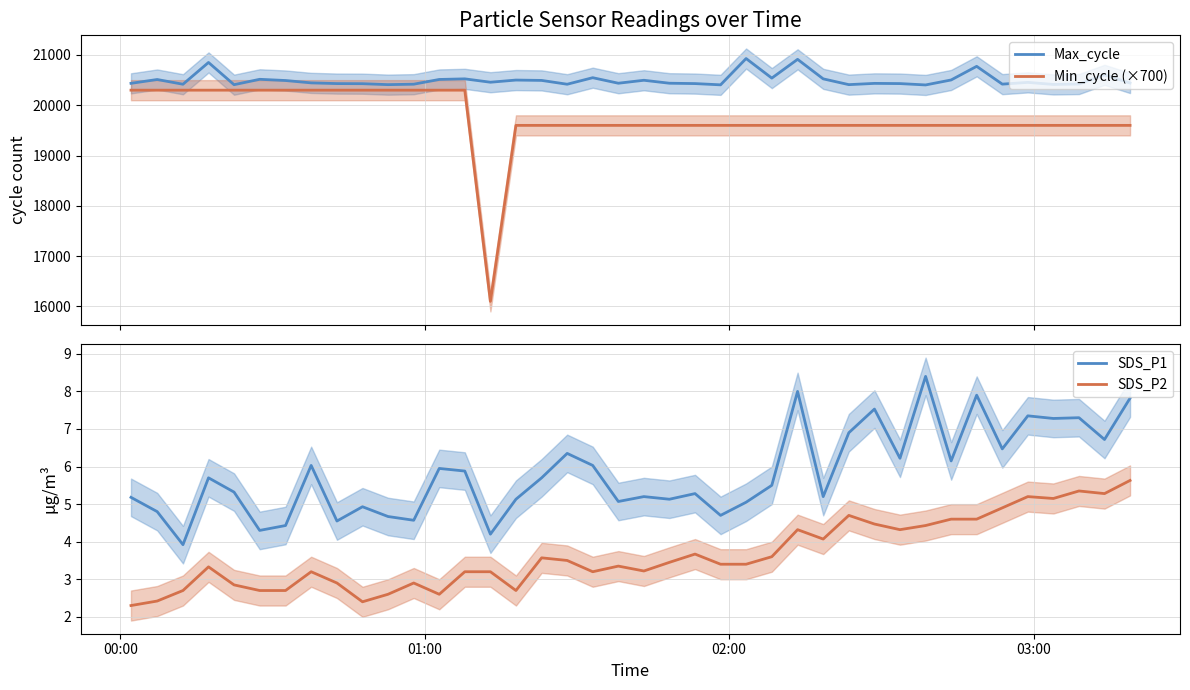

What is the highest value of the Min_cycle (×700) series?

20300